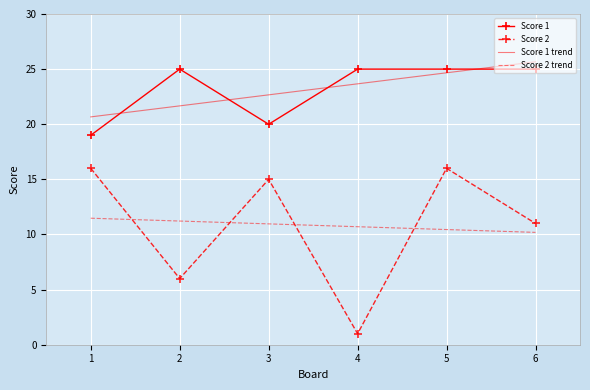

What is the total value across all series at 5?

76.1